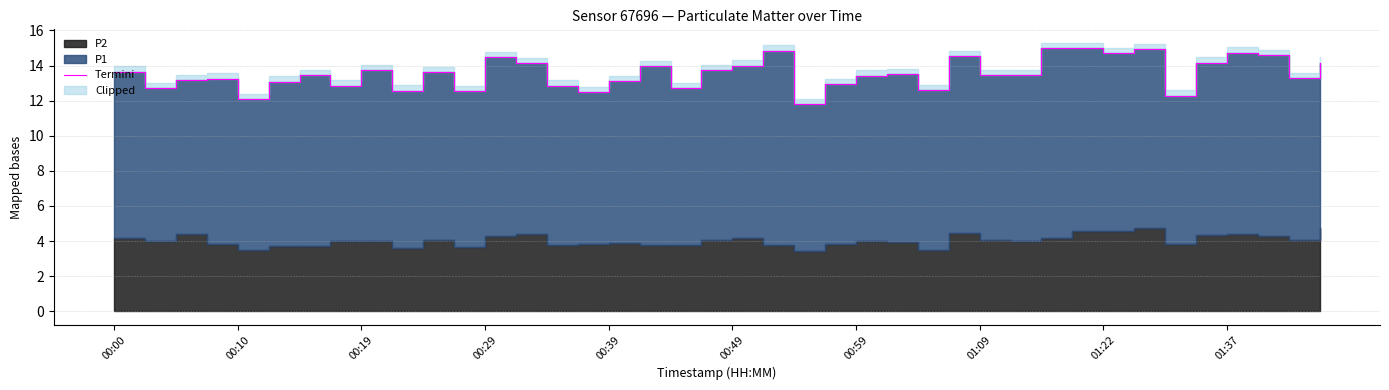

Approximately how many times larger is the value at 33 compared to 23?

1.2